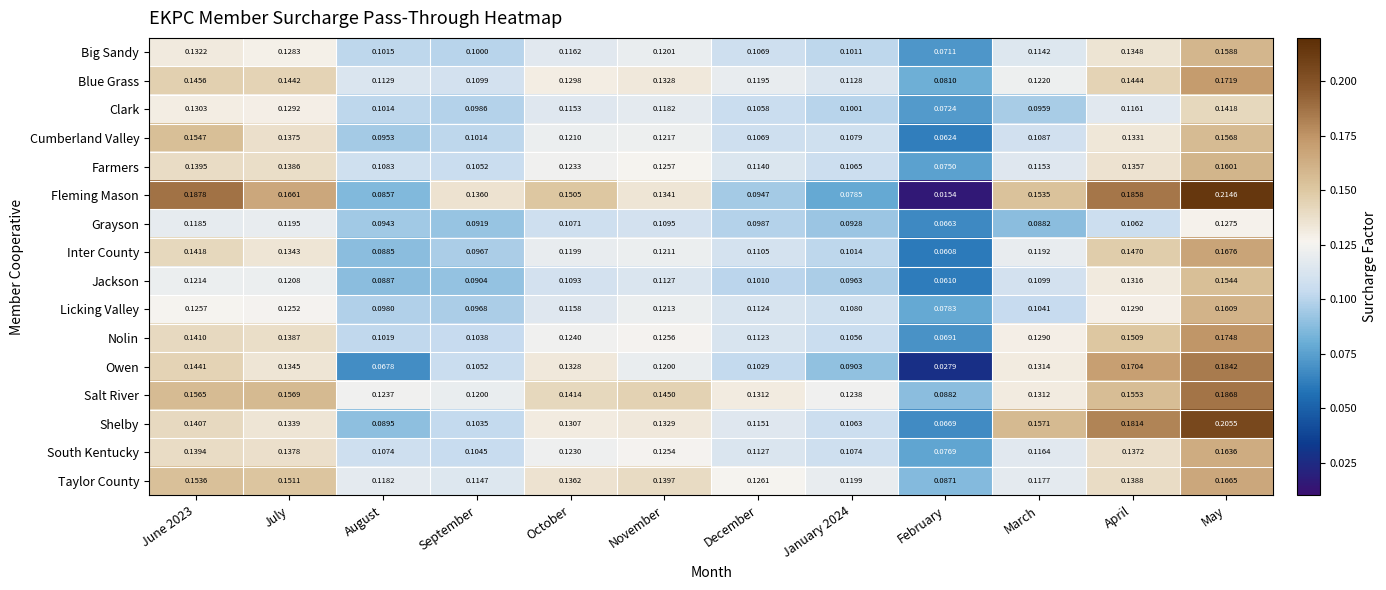

At which category is the sum across all series the highest?

May